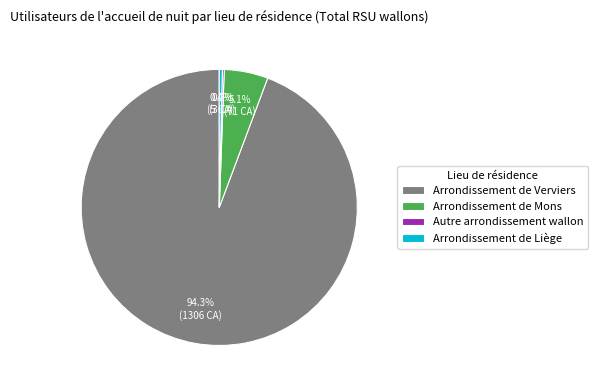

To the nearest percent, what is the difference between the Arrondissement de Liège and Arrondissement de Verviers slice percentages?

94%